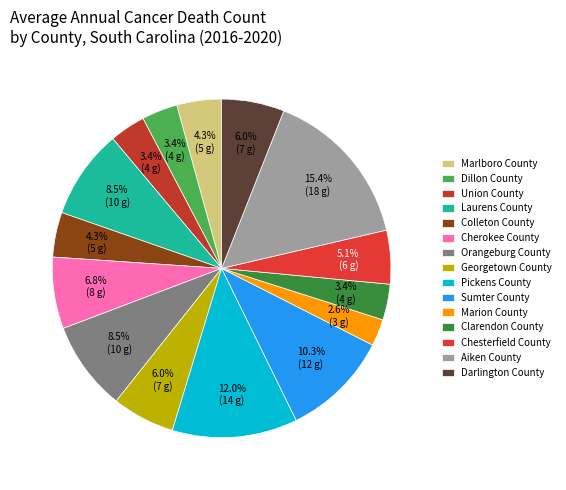

Is Orangeburg County the majority of the pie?

No